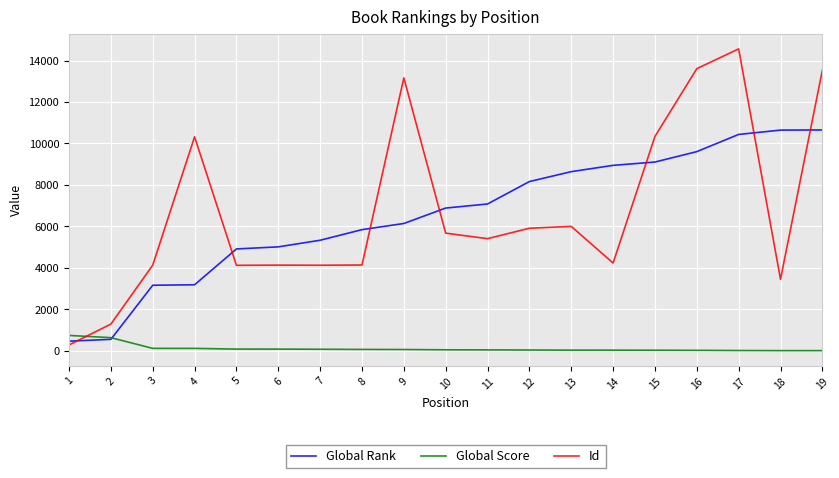

What value does the Id series have at 12?

5912